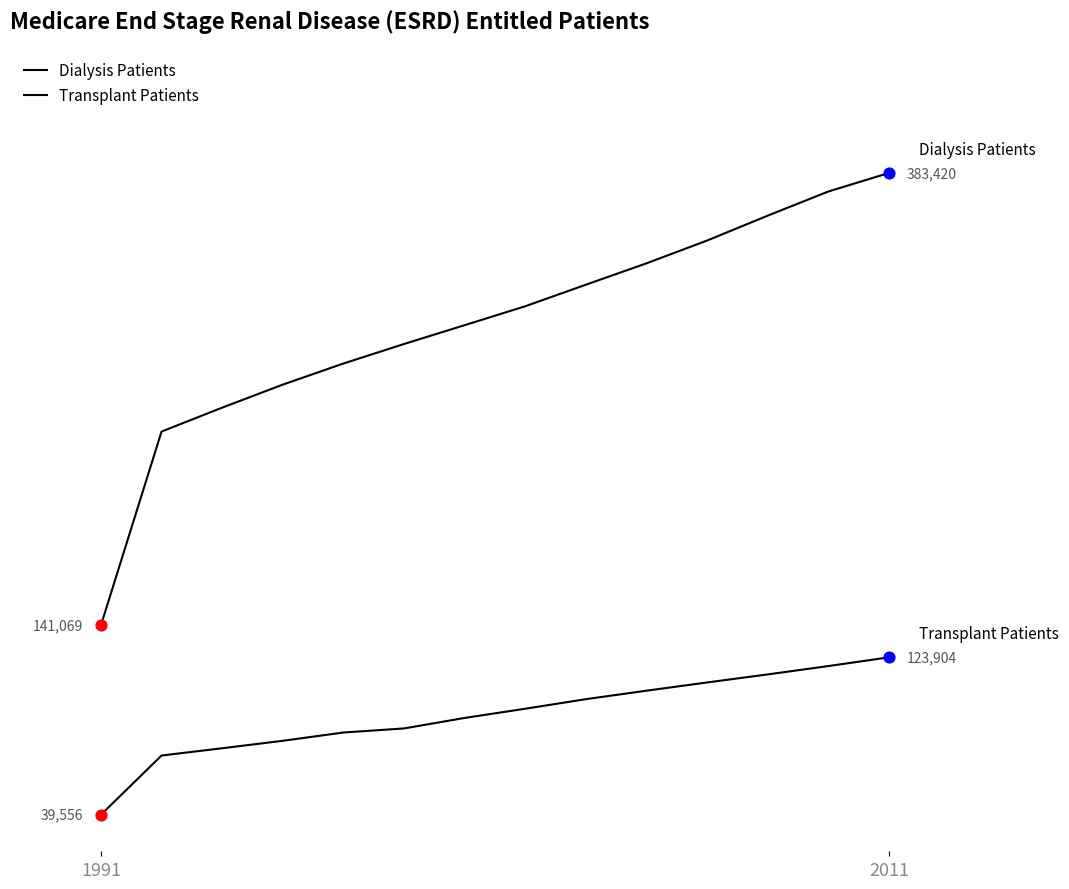

Does the chart have visible grid lines?

No